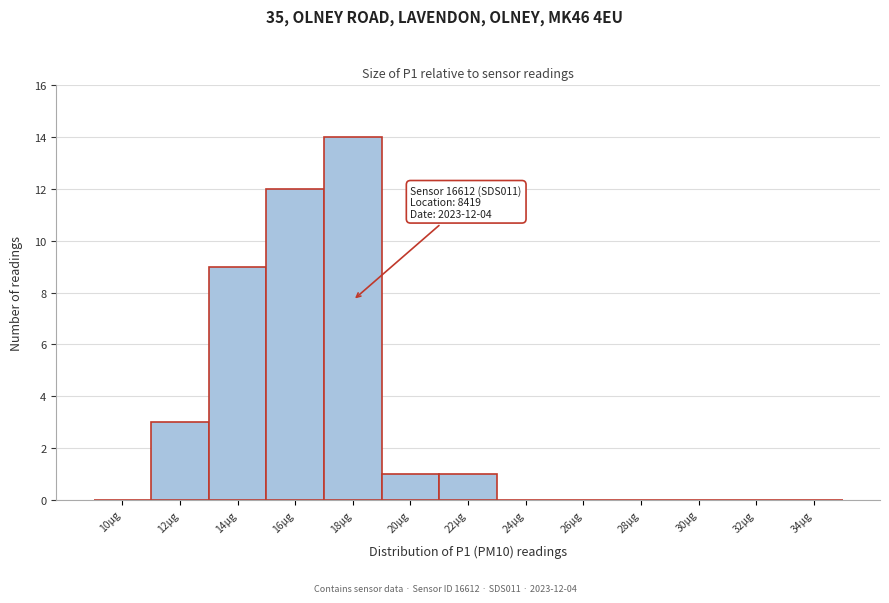

Reading left to right, what are all the values shown in this chart?

10µg=0	12µg=3	14µg=9	16µg=12	18µg=14	20µg=1	22µg=1	24µg=0	26µg=0	28µg=0	30µg=0	32µg=0	34µg=0